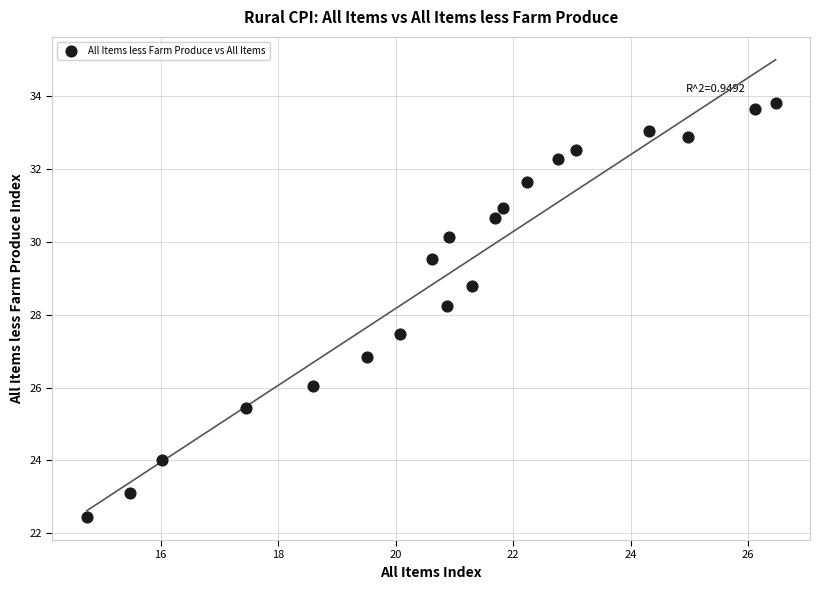

What is the range of X values (max minus min)?

11.7